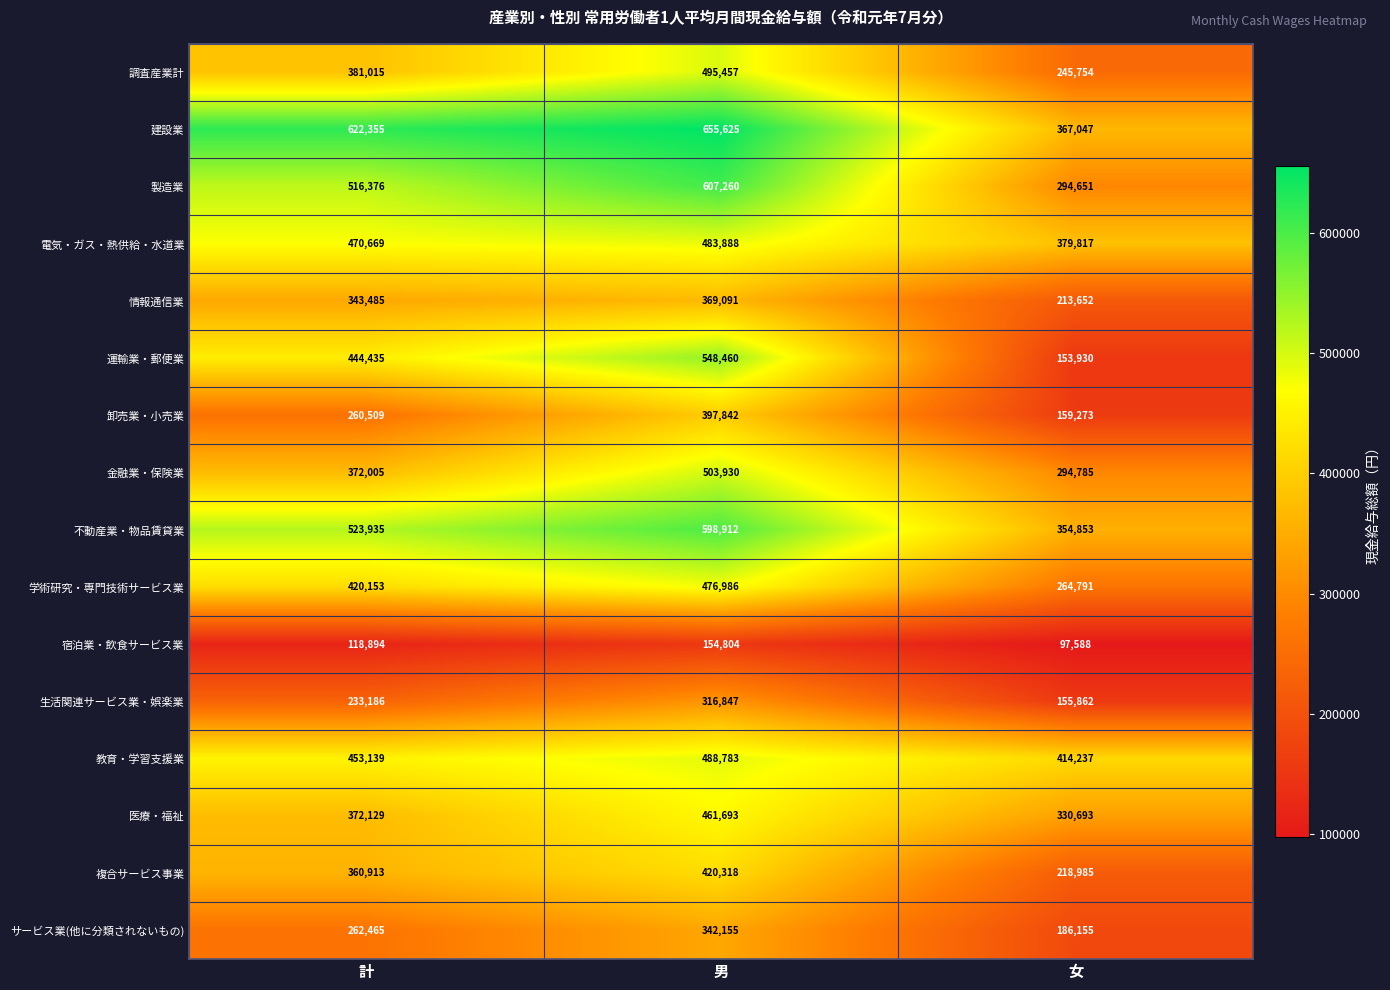

Count the number of categories in the chart.

3